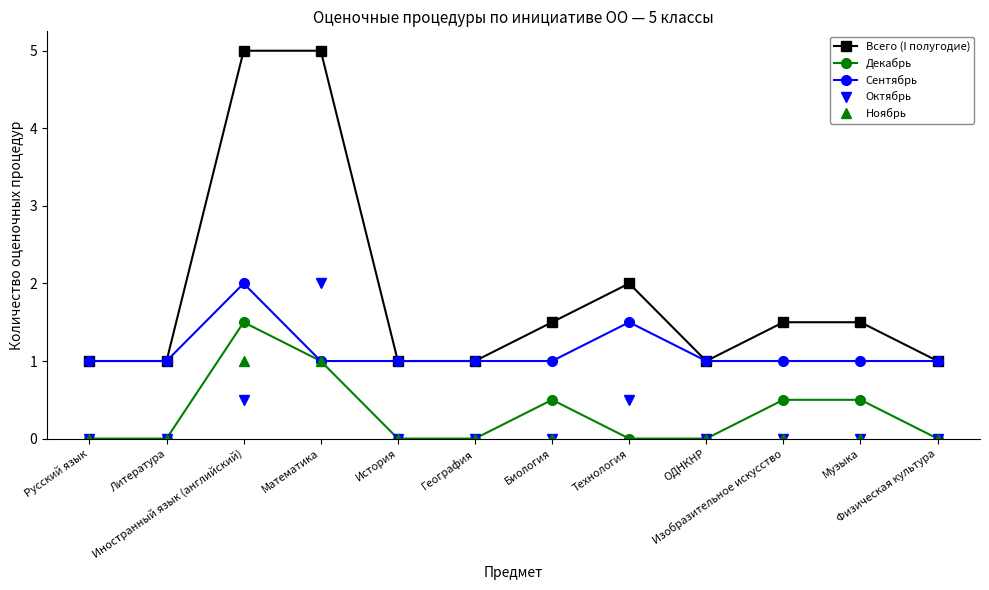

What is the highest value of the Декабрь series?

1.5